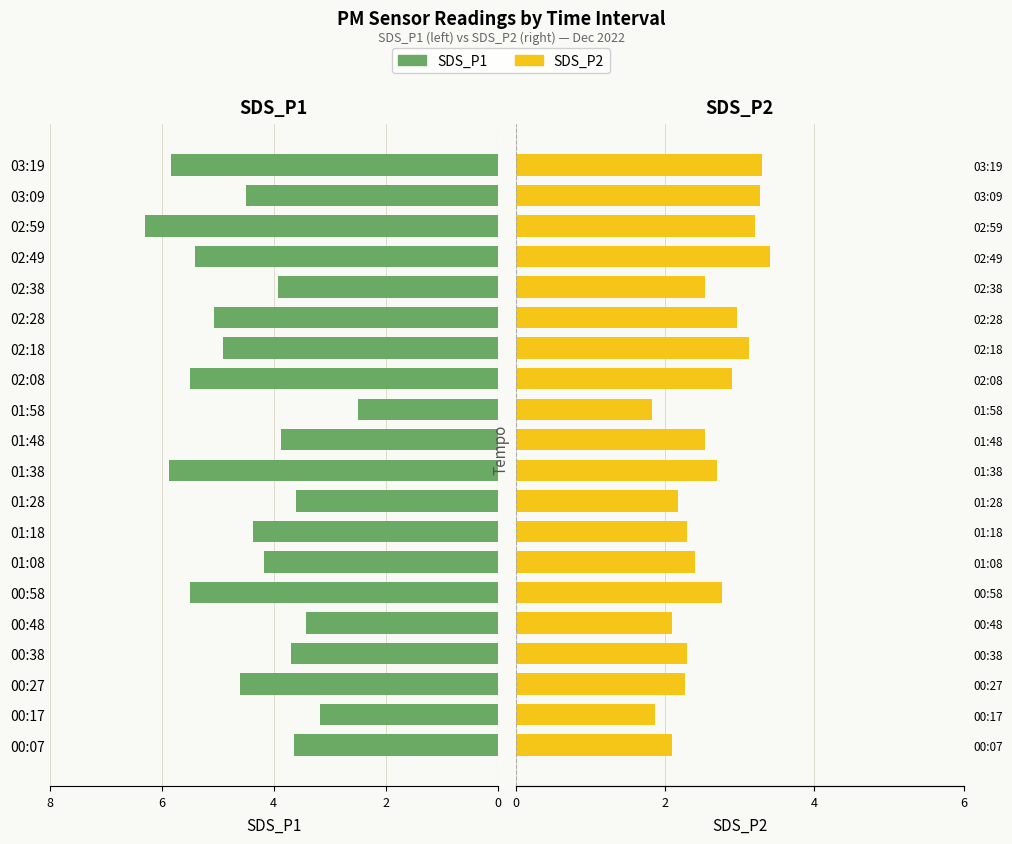

The SDS_P1 series shows 2.1 at 00:48. True or false?

False